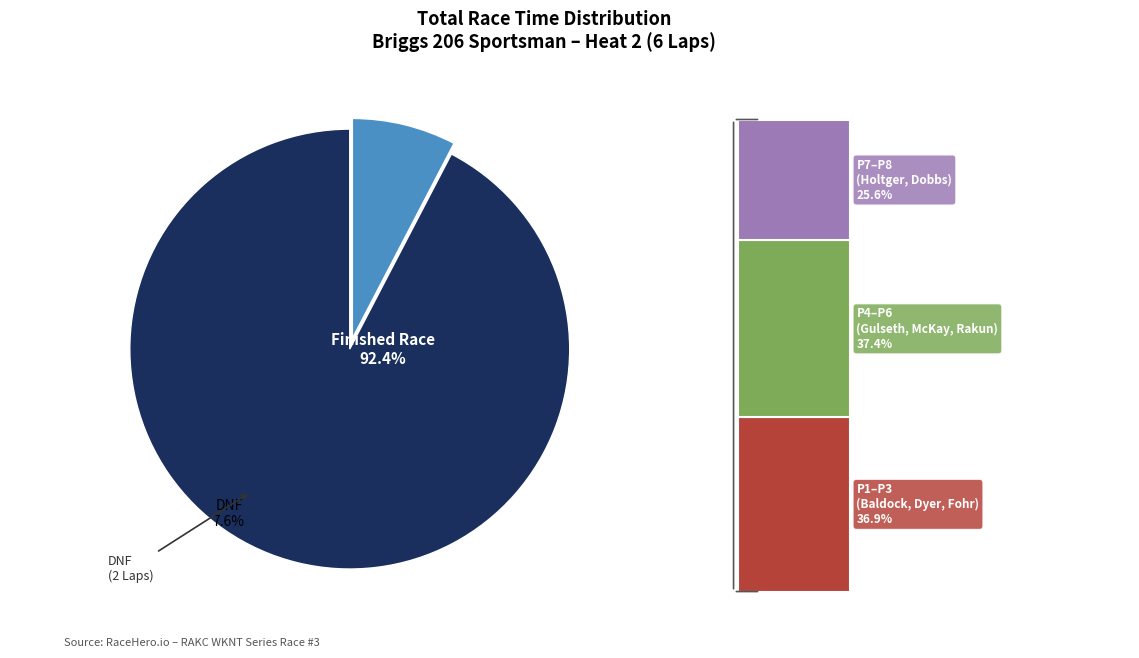

What percentage is NOT represented by Gavin Dyer?

88.6%